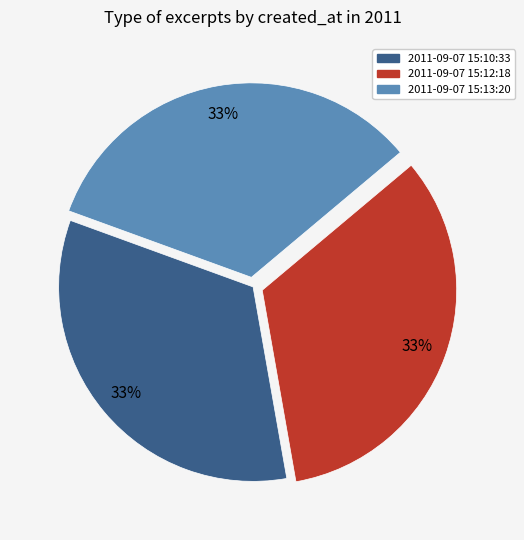

To the nearest percent, what portion does 2011-09-07 15:12:18 represent?

33%